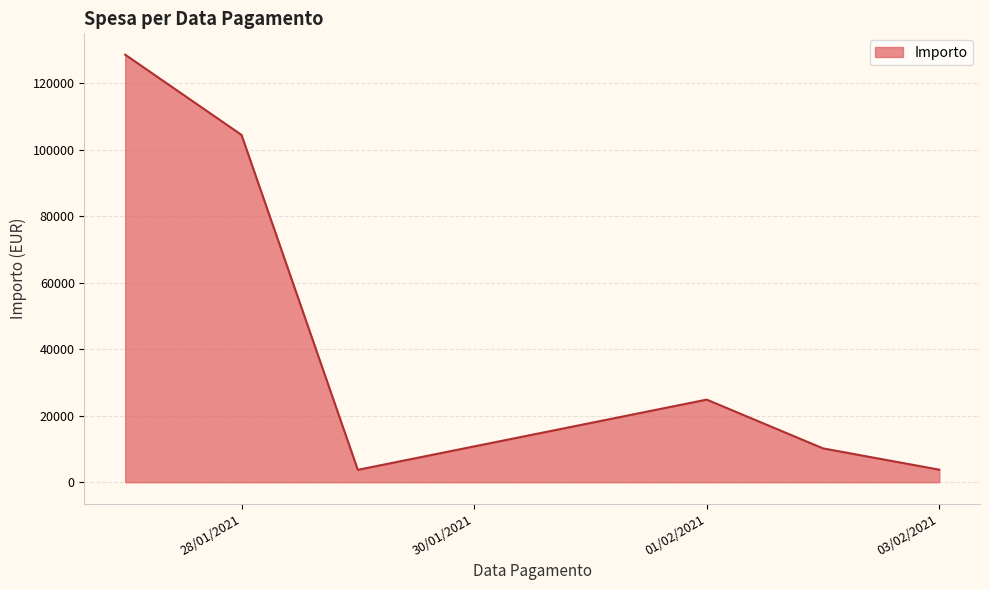

What is the sum of all values?

275377.5